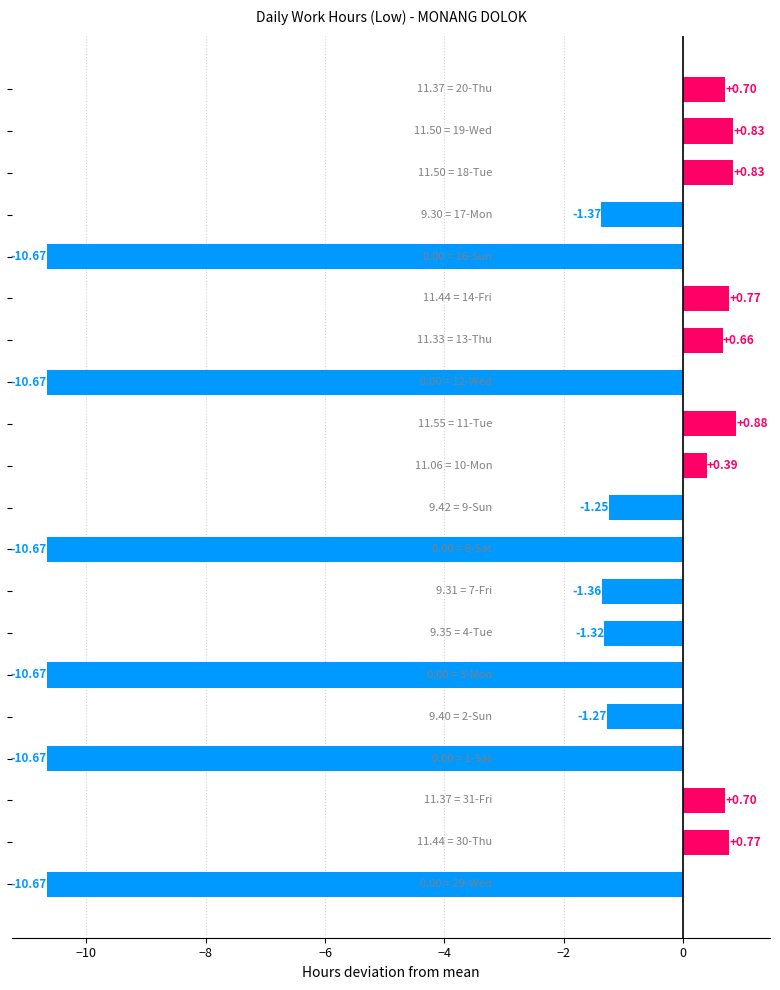

What is the average value?

-3.2